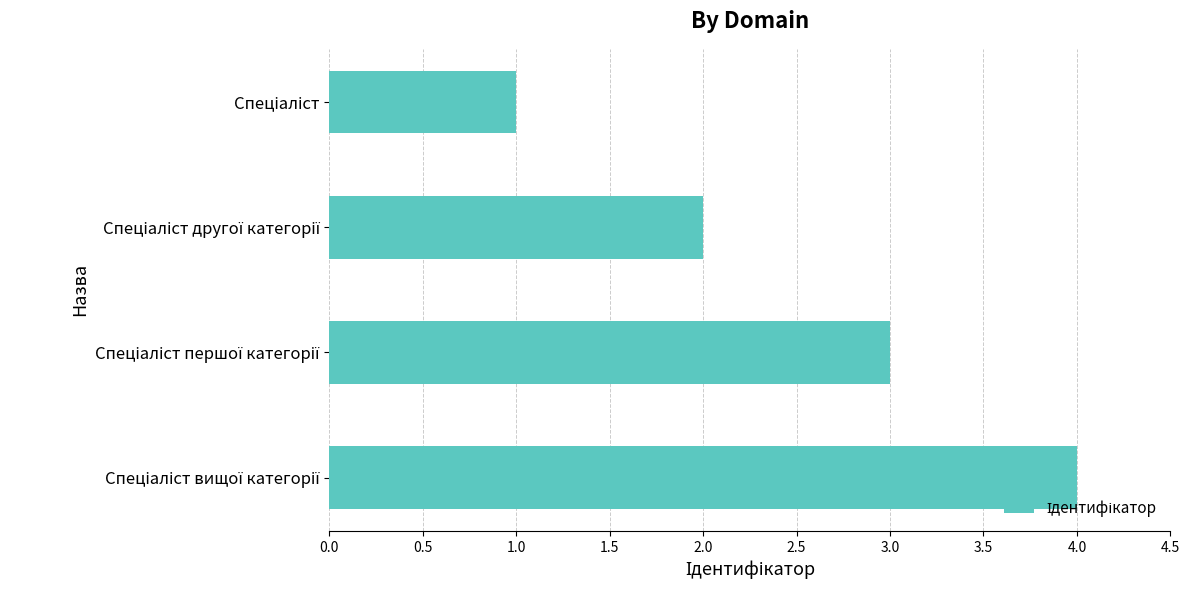

What is the greatest value displayed?

4